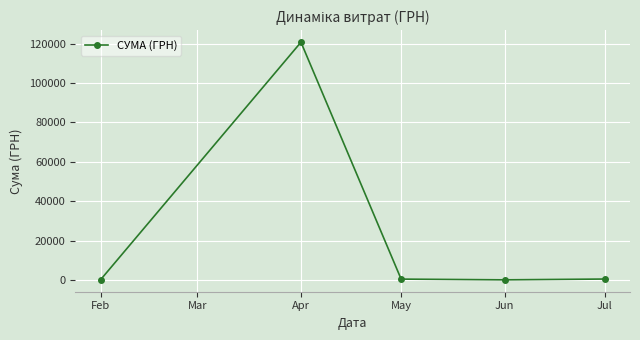

What is the sum of the values at Apr and Jun?

120847.2